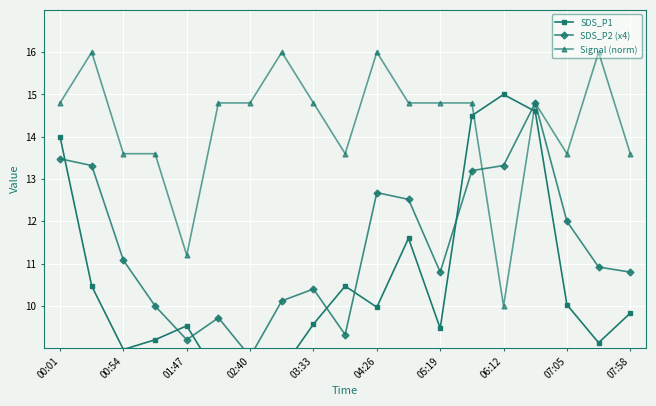

The Signal (norm) series shows 14.8 at 13. True or false?

True